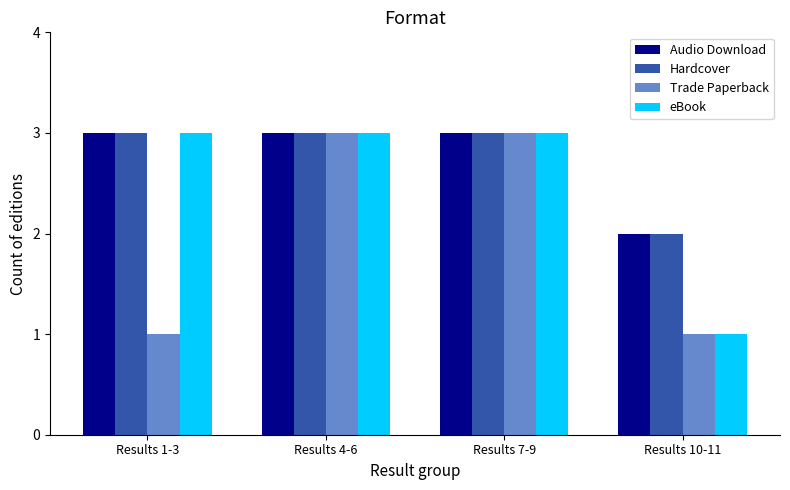

What is the label of the 1st bar from the left?

Results 1-3